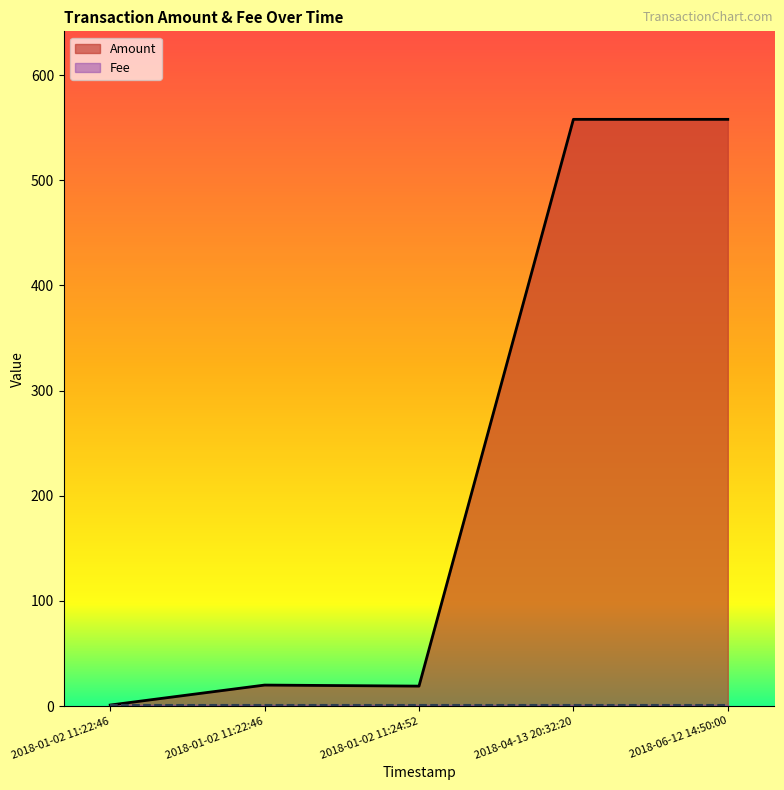

Rank the series by their maximum value, from highest to lowest.

Amount, Fee